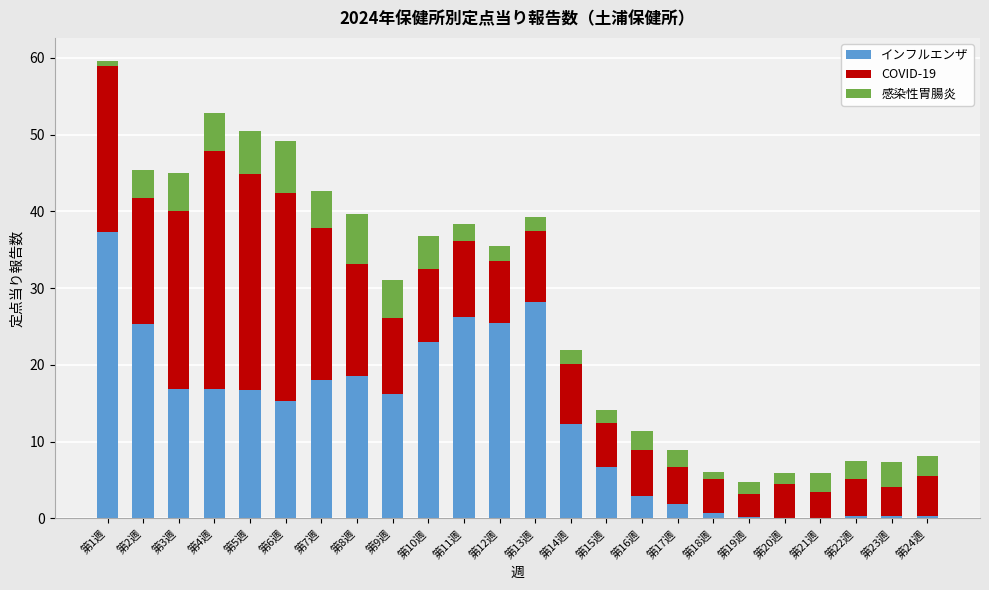

Which category has the highest value in the インフルエンザ series?

第1週